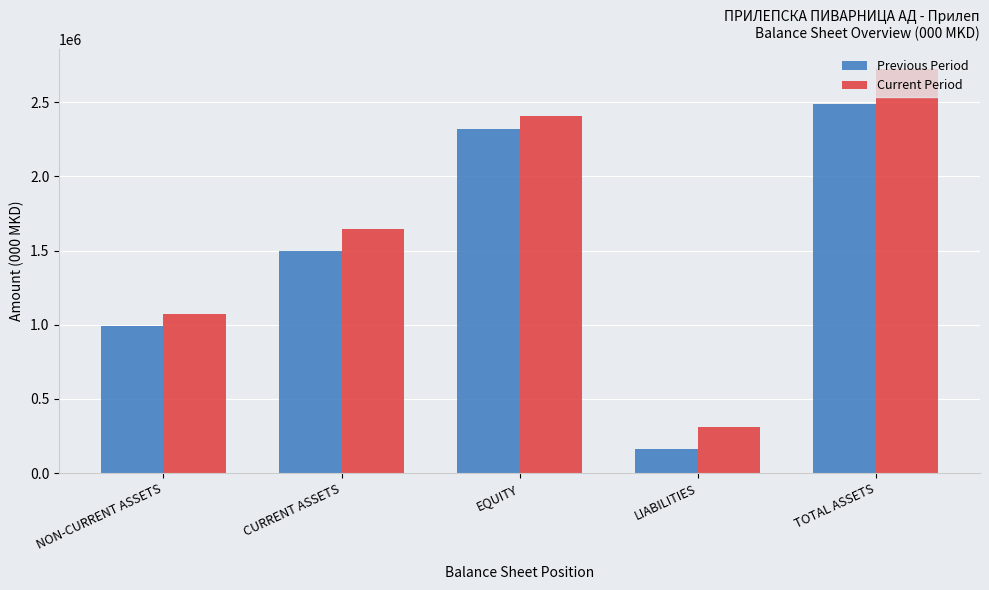

At LIABILITIES, list the series in order from largest to smallest.

Current Period, Previous Period